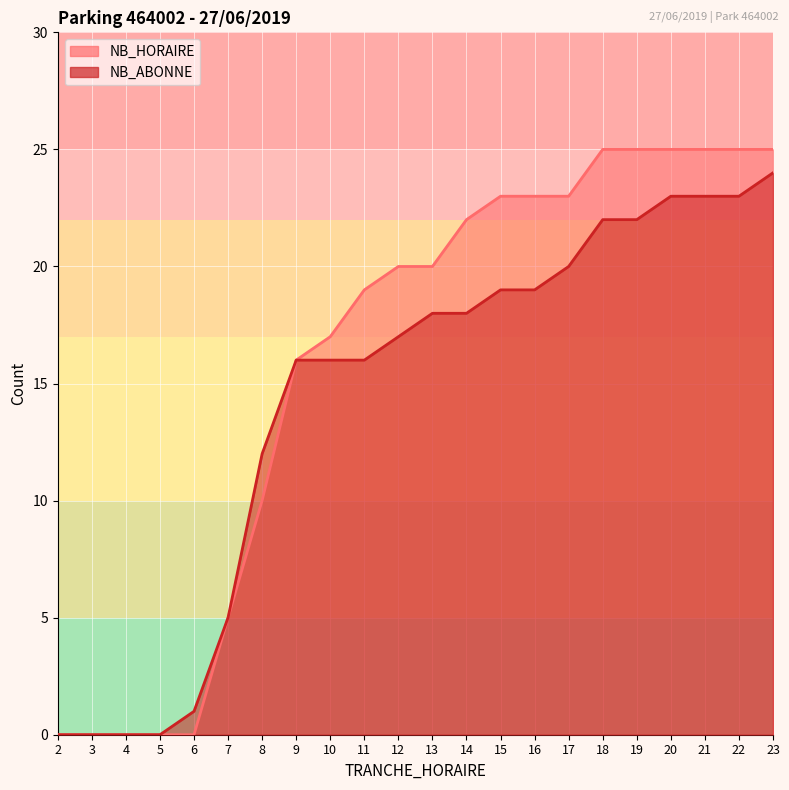

True or false: NB_HORAIRE has more than 1 interior local peaks.

False